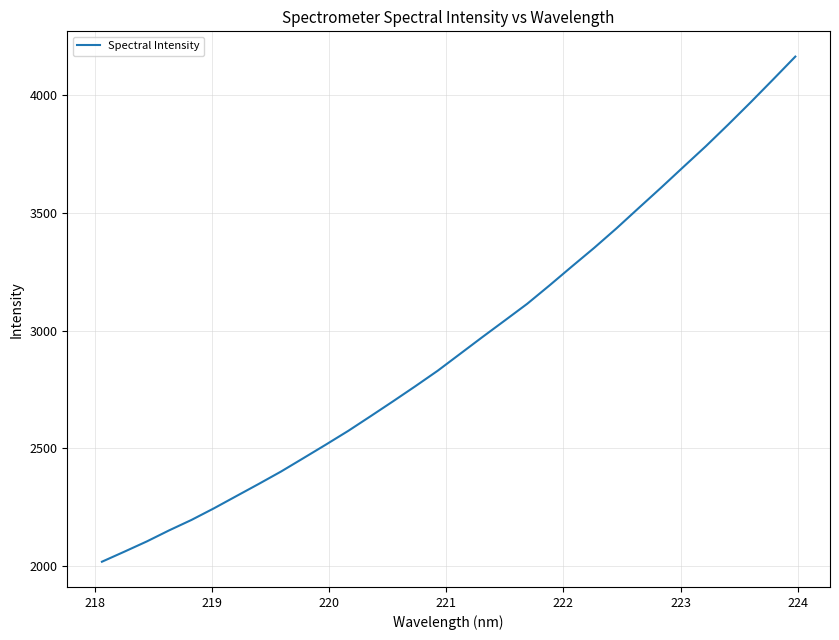

Count the number of values greater than 2901.

16